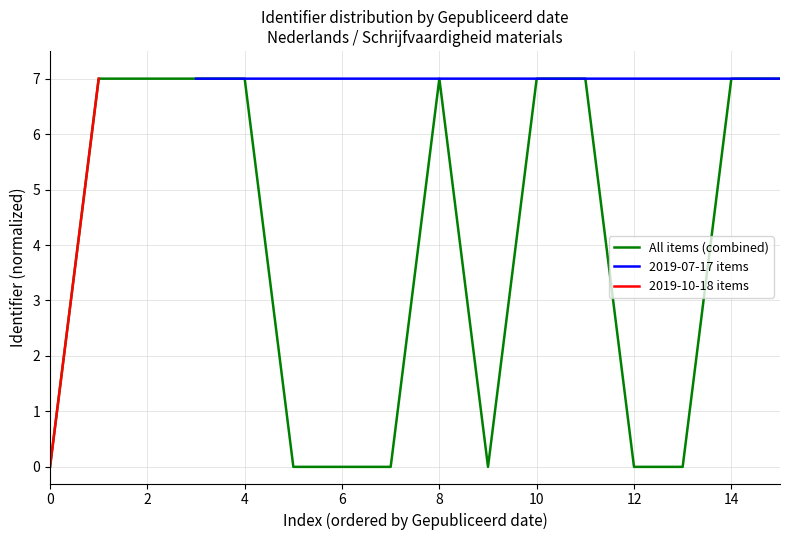

The All items (combined) series shows 0.0 at 12. True or false?

True